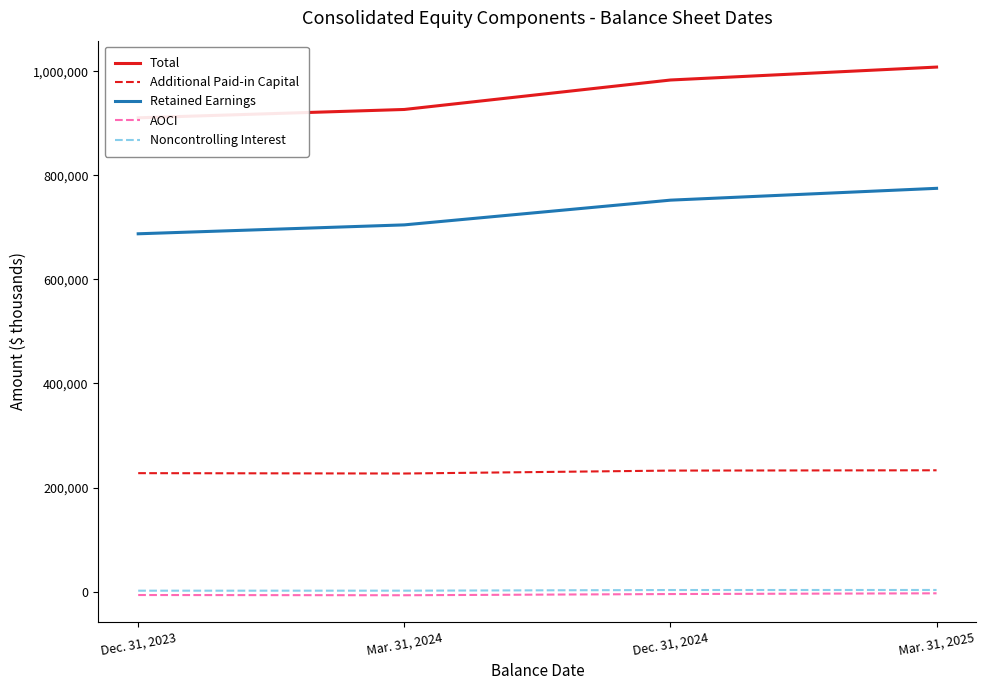

Is this an area chart (filled region under the line)?

No